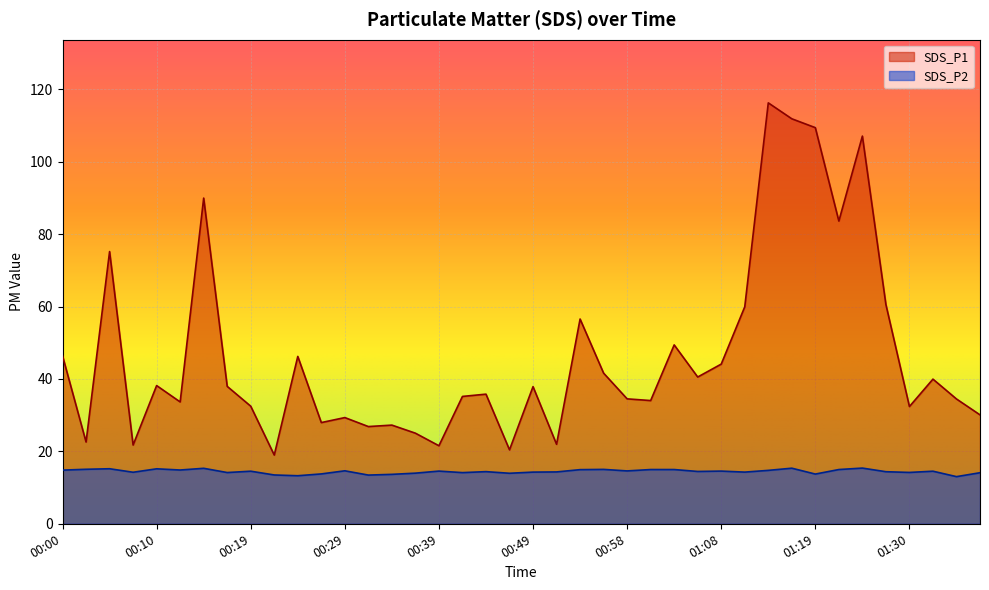

Reading left to right, extract all data points from this chart.

SDS_P1: 46.4	22.6	75.2	21.8	38.2	33.6	90.0	38.0	32.5	19.0	46.2	27.9	29.3	26.9	27.2	25.0	21.6	35.2	35.8	20.4	37.9	21.9	56.5	41.6	34.5	34.0	49.4	40.5	44.1	59.9	116.2	111.8	109.4	83.6	107.1	60.5	32.4	40.0	34.5	30.1
SDS_P2: 14.8	15.1	15.2	14.2	15.2	14.8	15.3	14.2	14.5	13.5	13.3	13.8	14.6	13.4	13.7	14.0	14.6	14.1	14.4	13.9	14.3	14.3	14.9	15.0	14.6	15.0	15.0	14.4	14.6	14.3	14.8	15.3	13.7	15.0	15.4	14.4	14.2	14.5	13.0	14.1